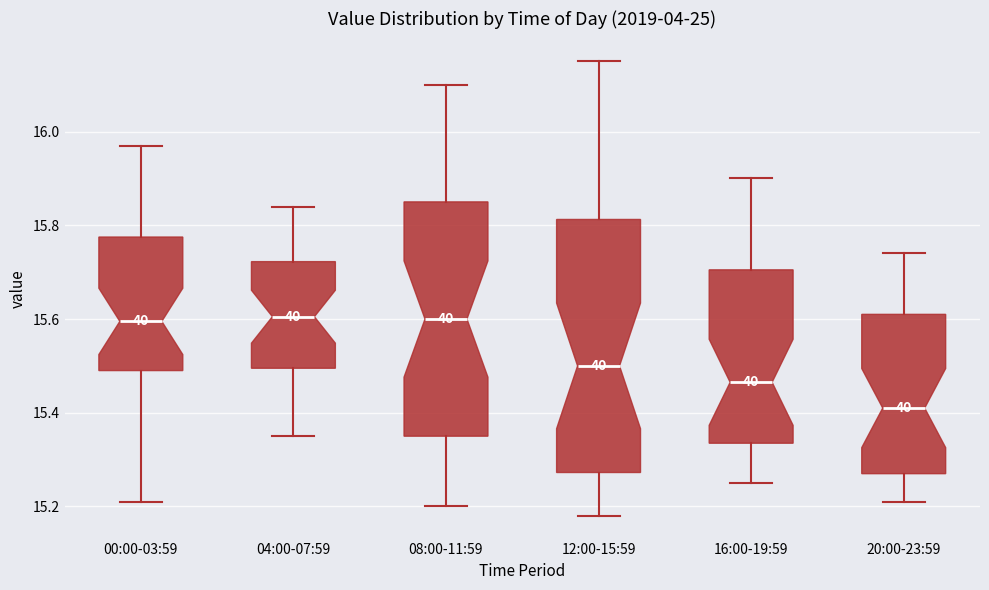

Comparing the boxes themselves (not the whiskers), which one is the tallest?

12:00-15:59